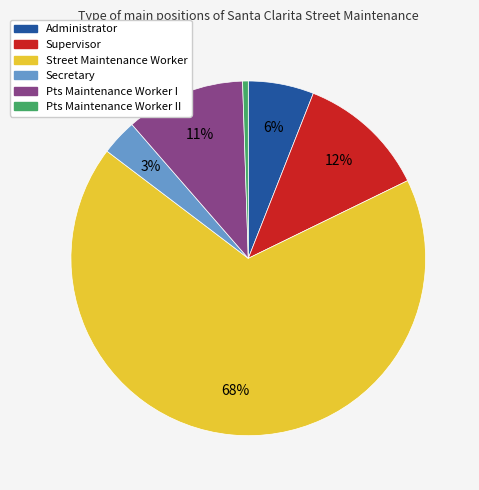

How many segments does this pie chart have?

6